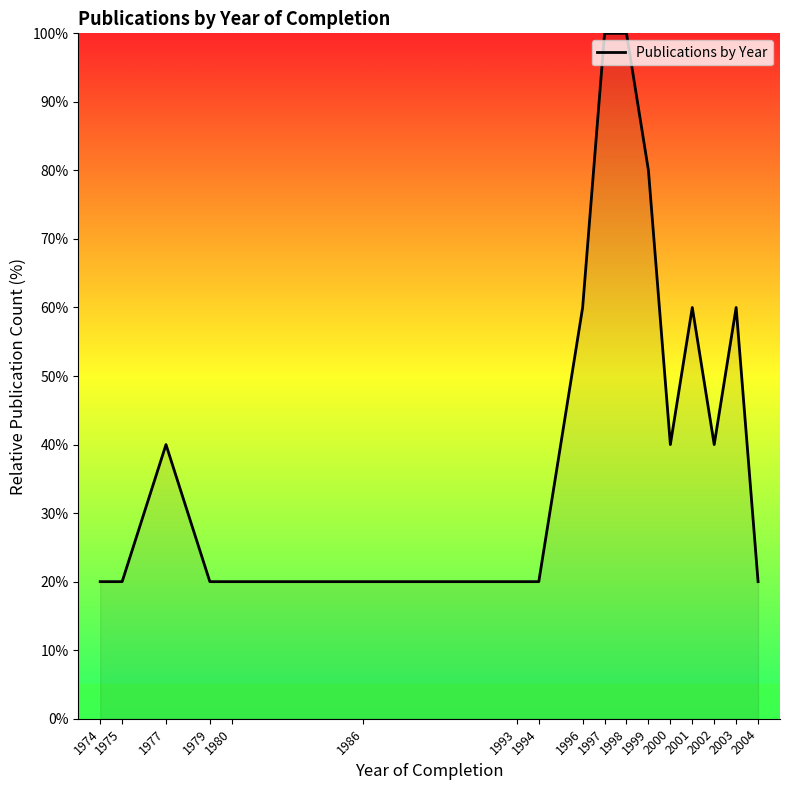

Which has a higher value, 1974 or 2000?

2000